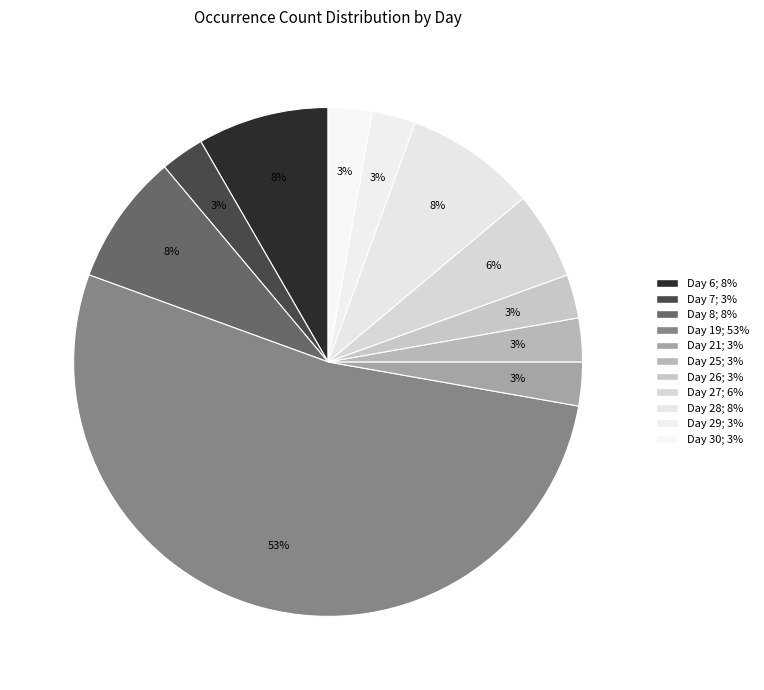

Is the sum of Day 27 and Day 7 greater than half?

No